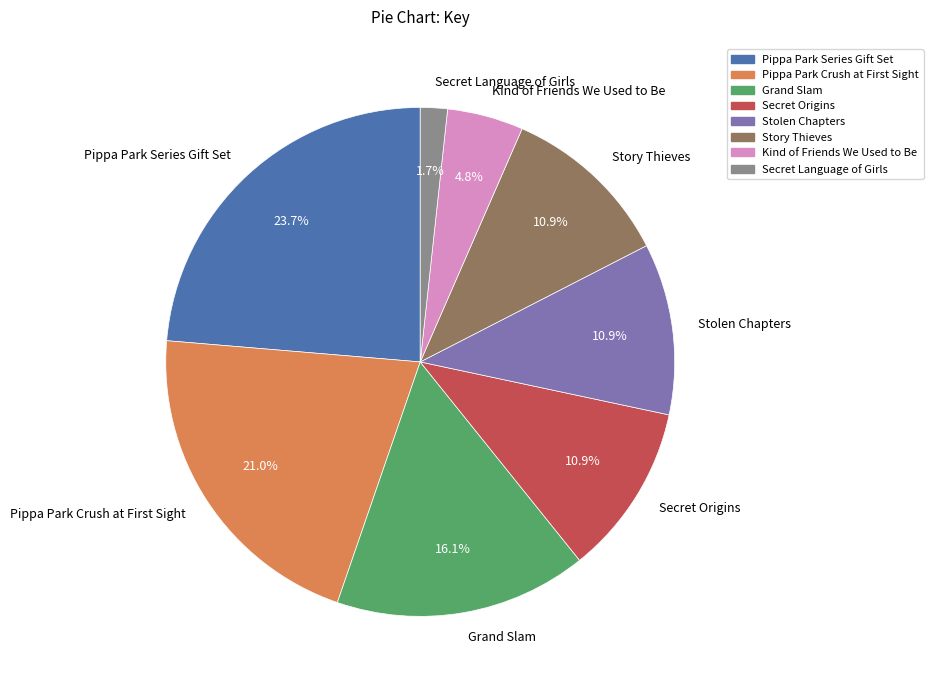

Which category has the biggest portion of the pie?

Pippa Park Series Gift Set